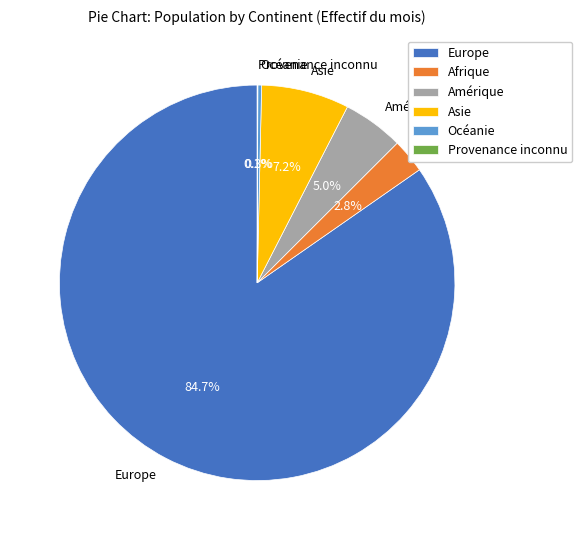

What is the largest slice in the pie chart?

Europe